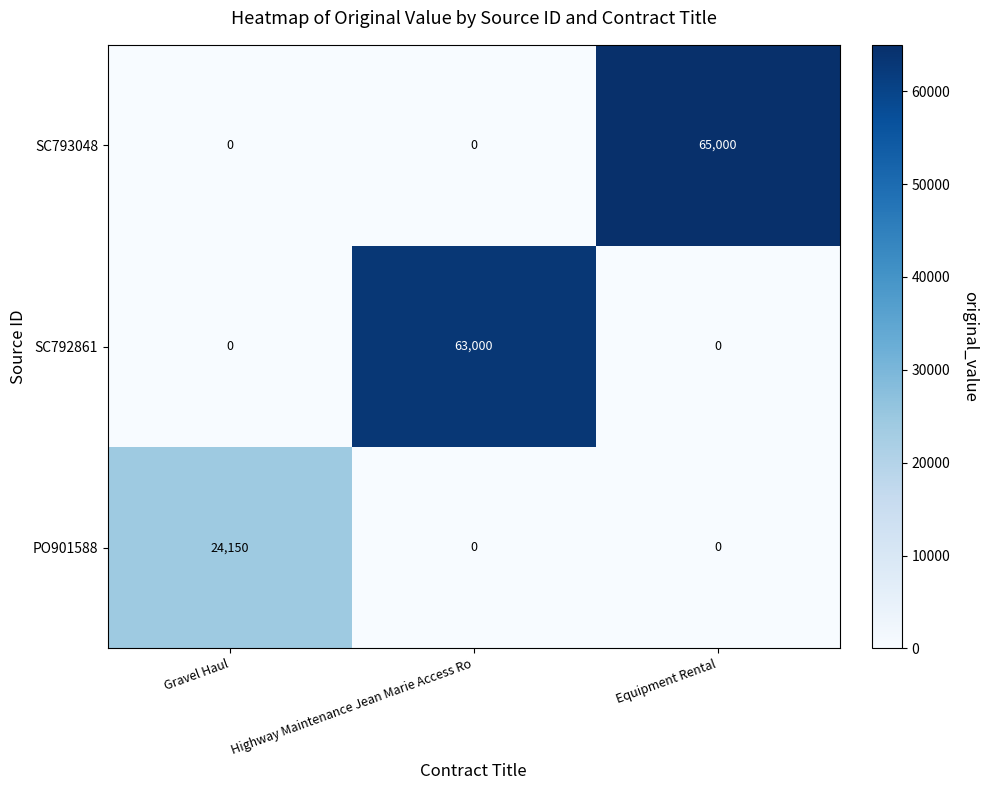

List the series in order of their peak value, highest first.

SC793048, SC792861, PO901588